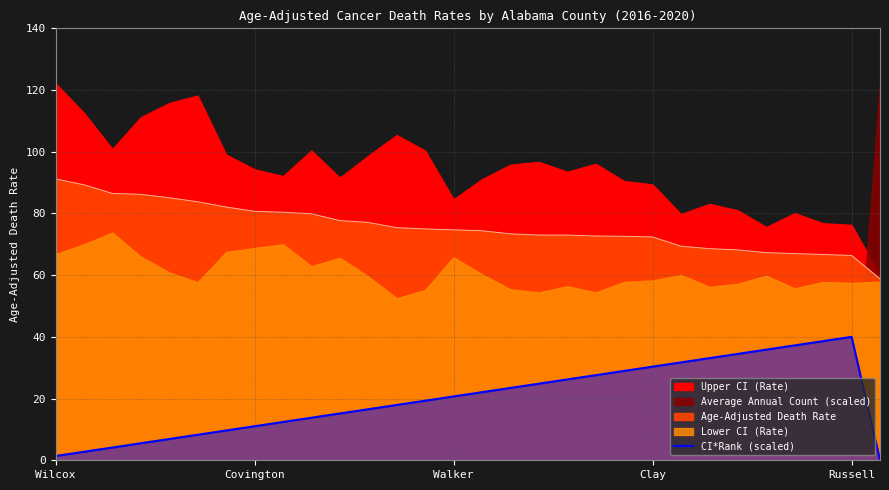

How many data points are less than 20?

15